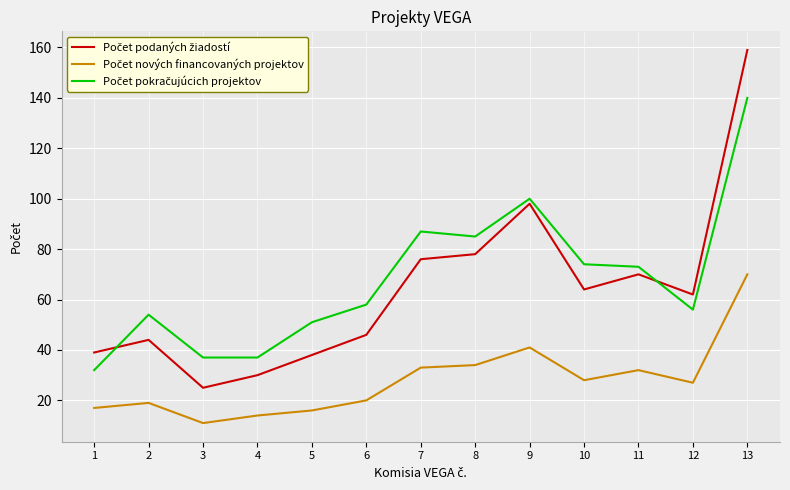

Which label corresponds to the largest value in the chart?

13